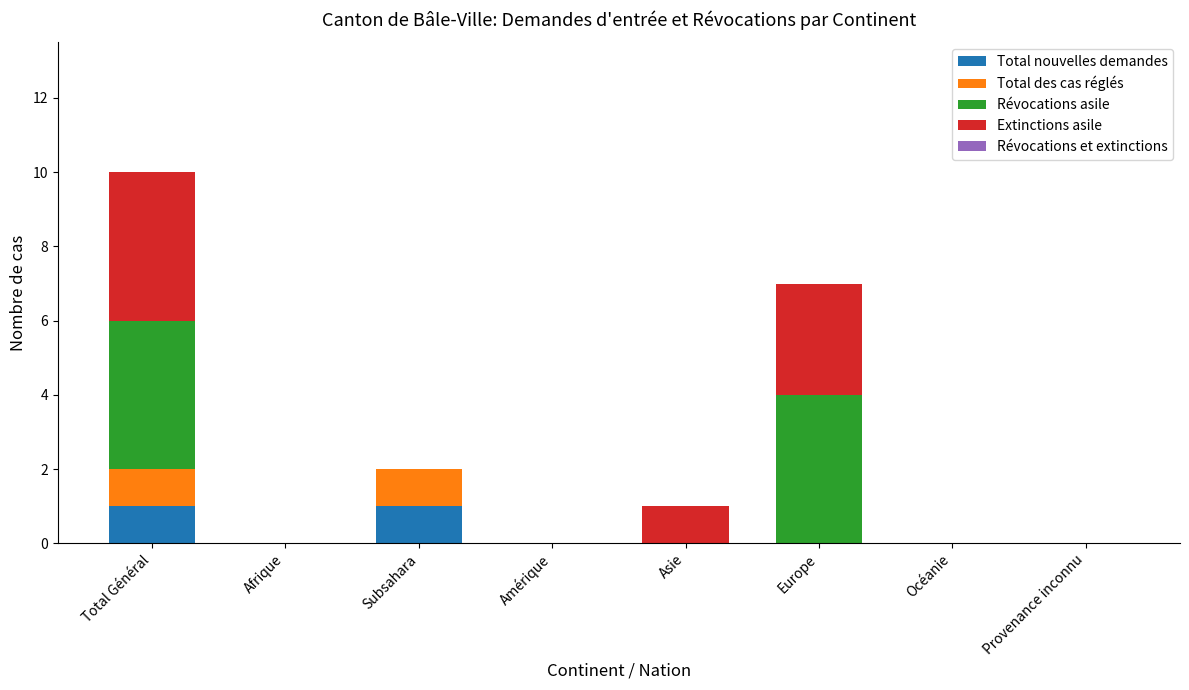

The value of Total nouvelles demandes at Océanie is 0. True or false?

True